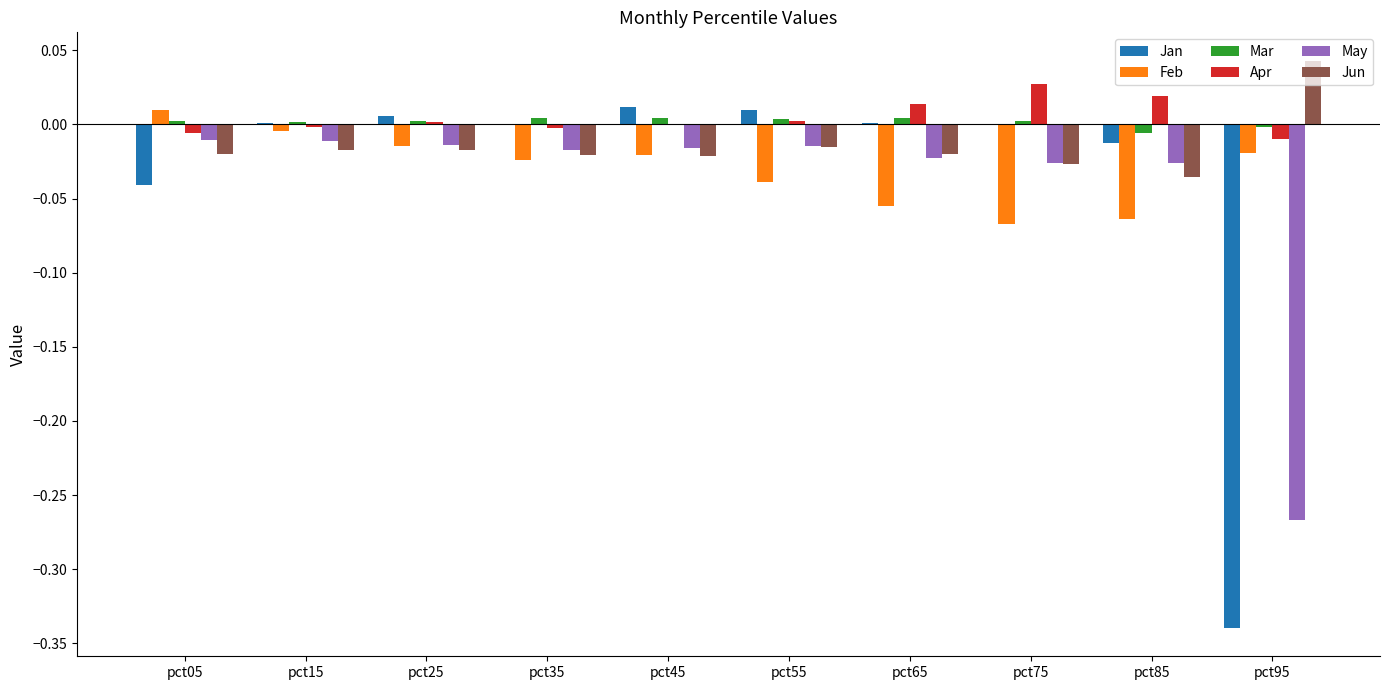

Is the value of Jan at pct25 greater than the value of May at pct35?

Yes